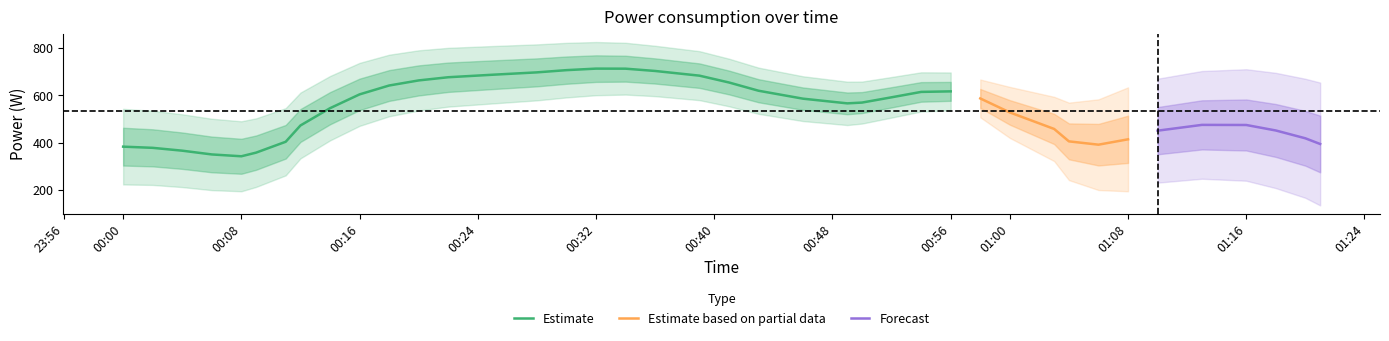

The chart shows a value of 926.6 at 2021-12-04T00:41:00. True or false?

False